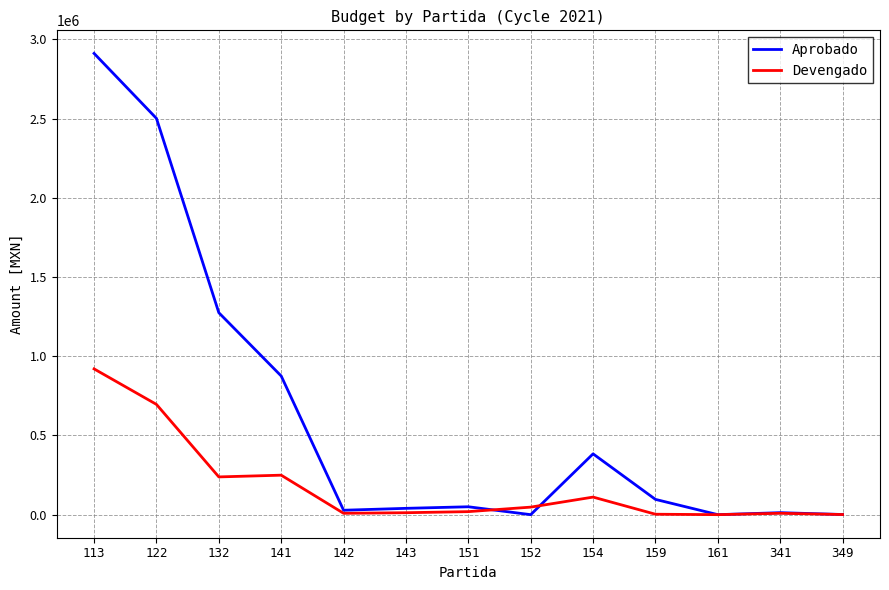

At which category does the chart reach its peak across all series?

113